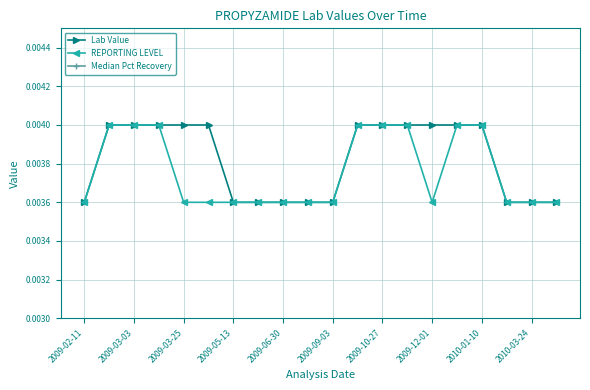

Which series has the largest range (max minus min)?

Lab Value